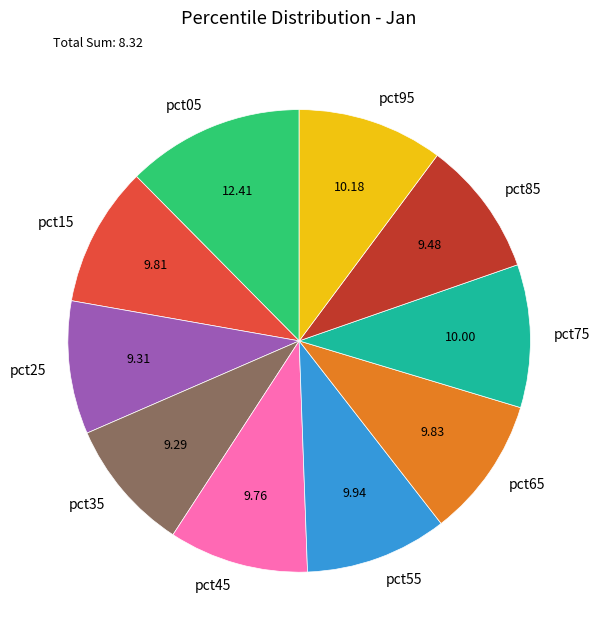

Does pct35 represent more than half of the total?

No